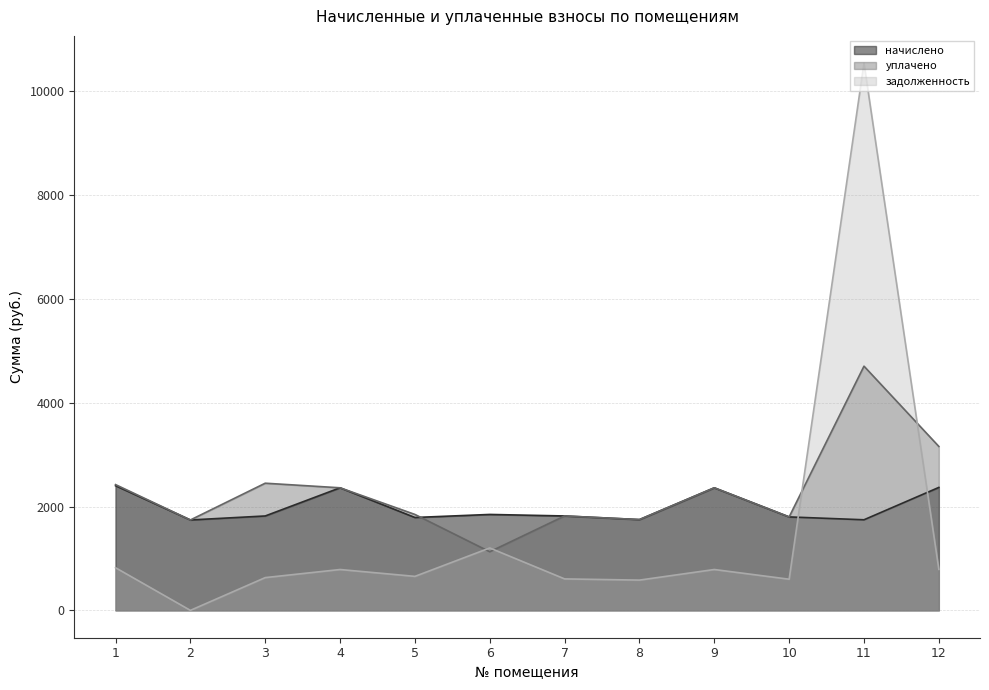

Which series has the widest spread of values?

задолженность